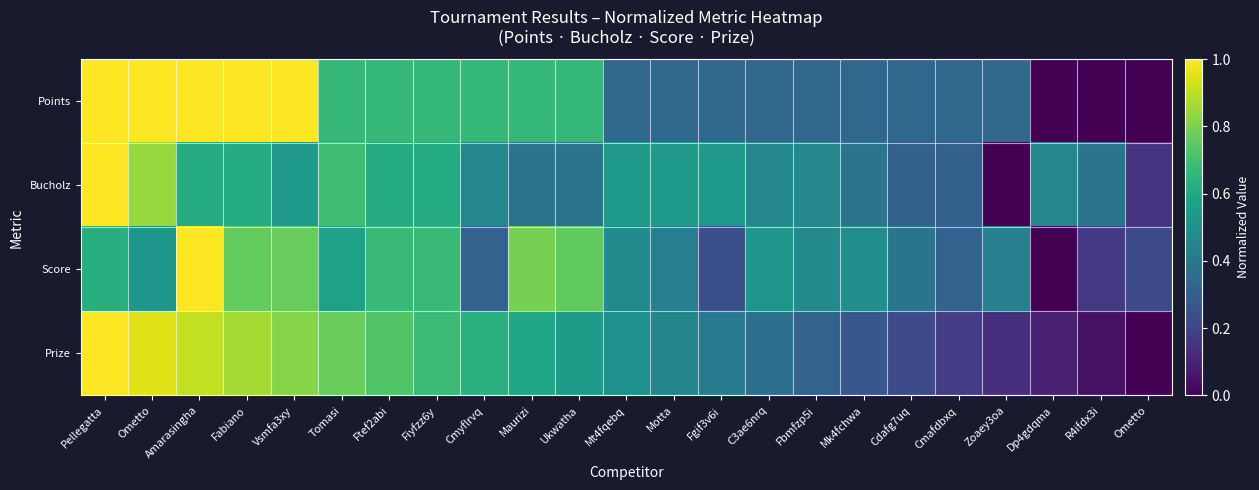

At which category is the sum across all series the highest?

Pellegatta